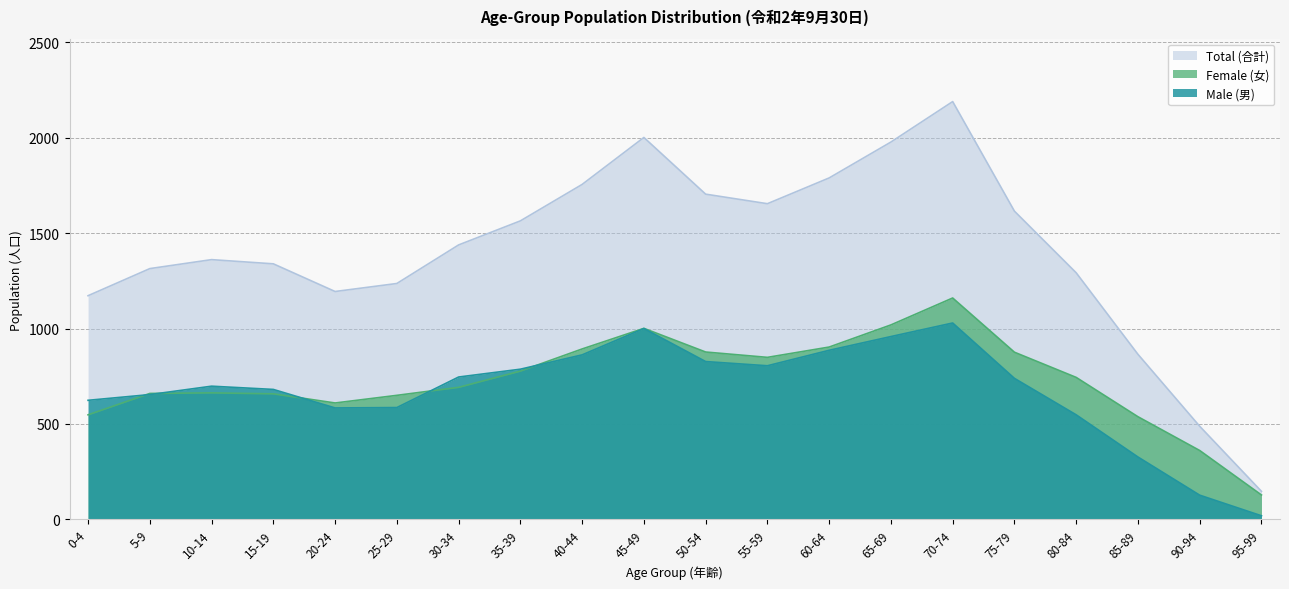

At which label does Total (合計) reach its minimum?

95-99